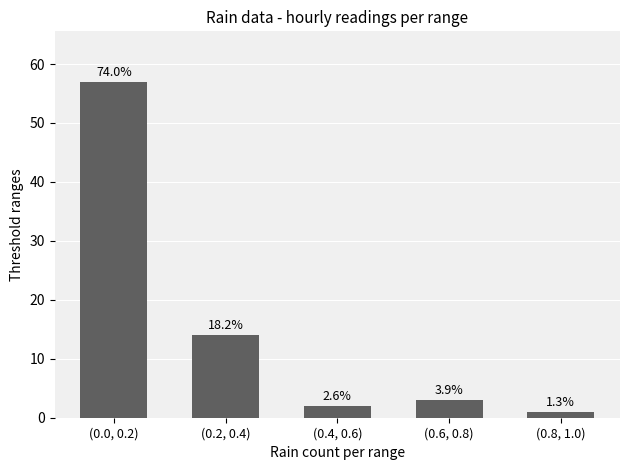

List the labels in order of value, largest first.

(0.0, 0.2), (0.2, 0.4), (0.6, 0.8), (0.4, 0.6), (0.8, 1.0)